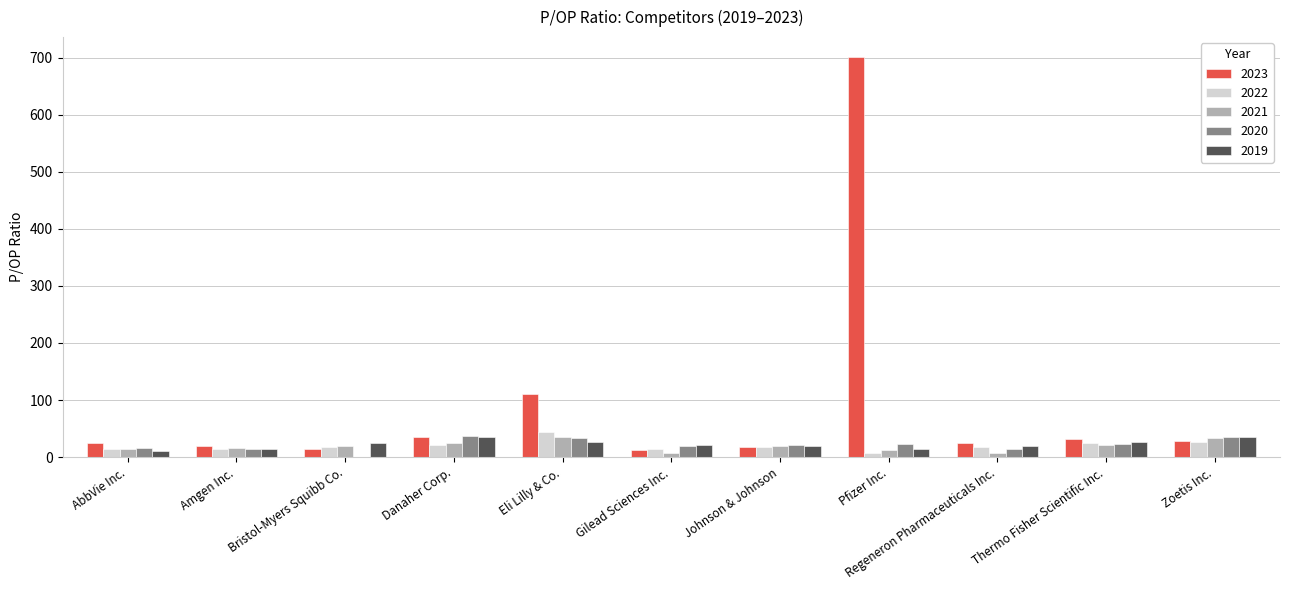

Which series has the largest total across all categories?

2023